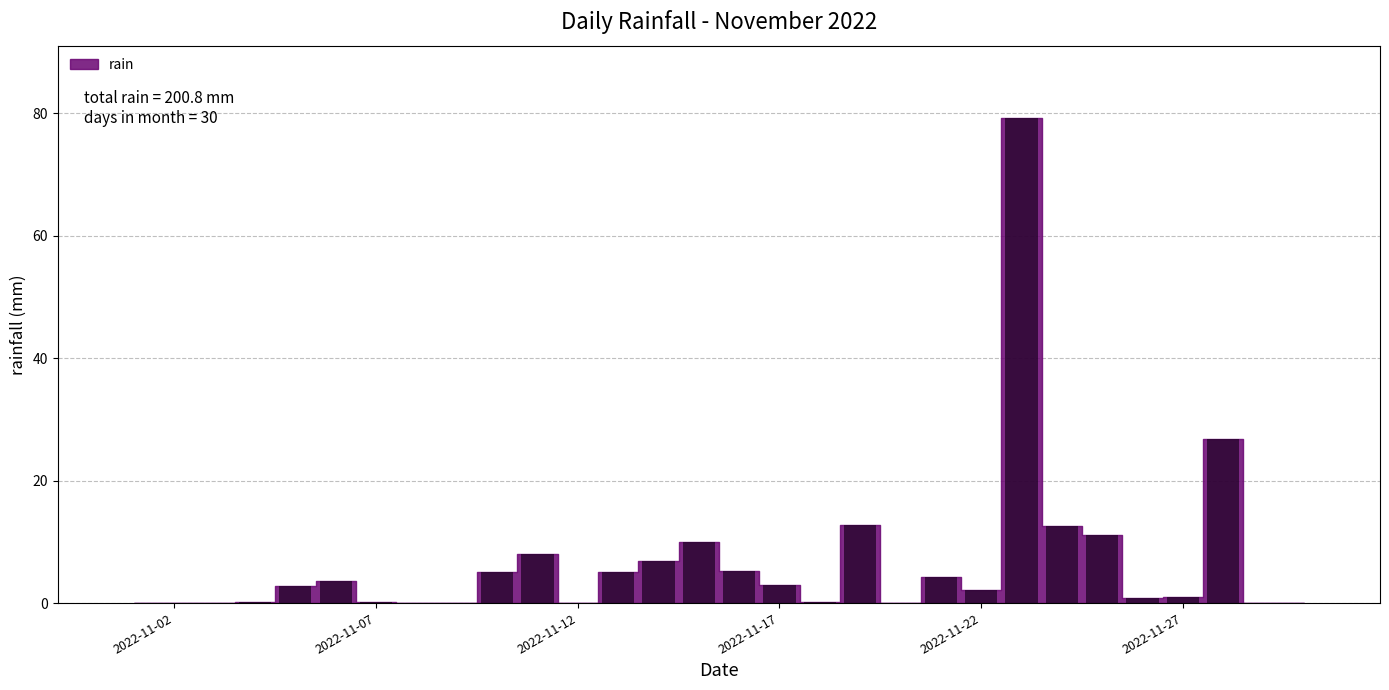

What is the maximum value shown in the chart?

79.2